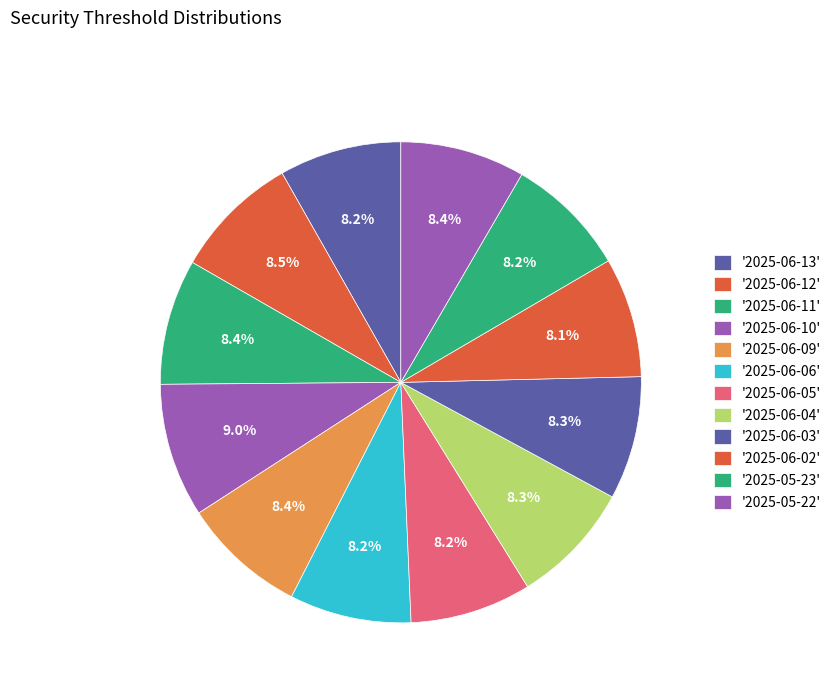

What is the smallest slice in the pie chart?

2025-06-02